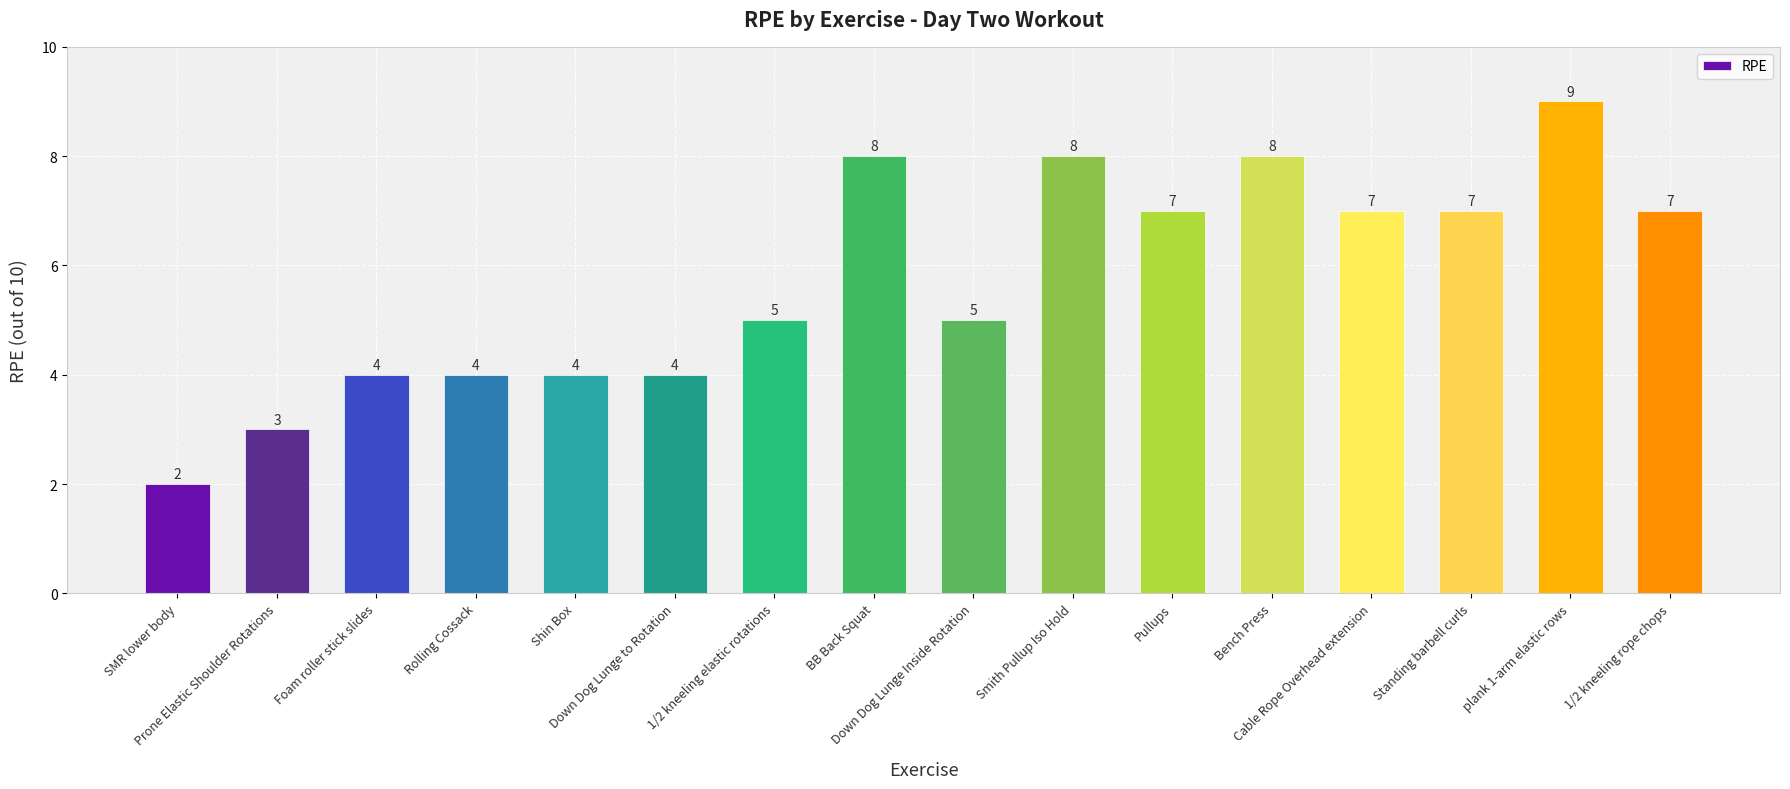

How many values are between 4 and 8?

13